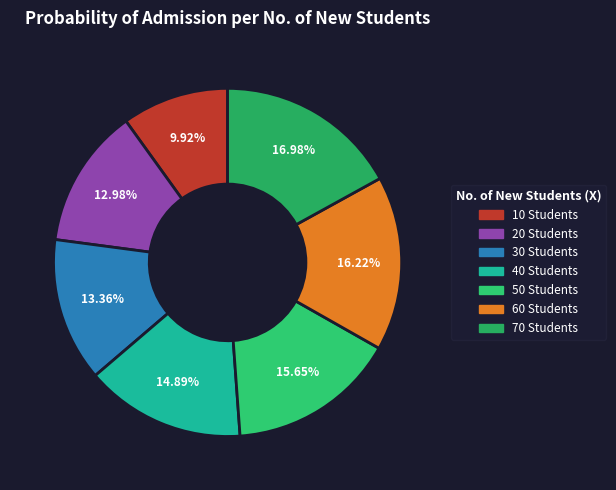

To the nearest percent, what portion does 20 Students represent?

13%